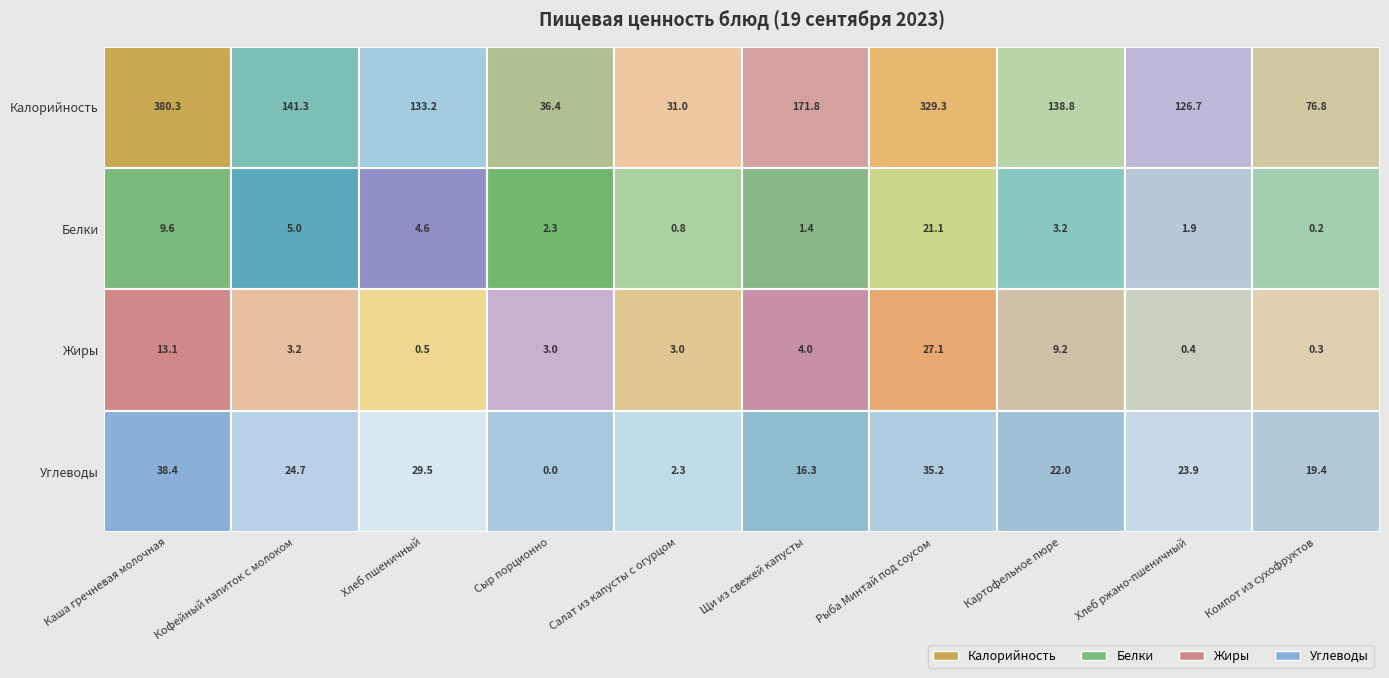

Is it true that Углеводы equals 1.3 at Салат из капусты с огурцом?

False